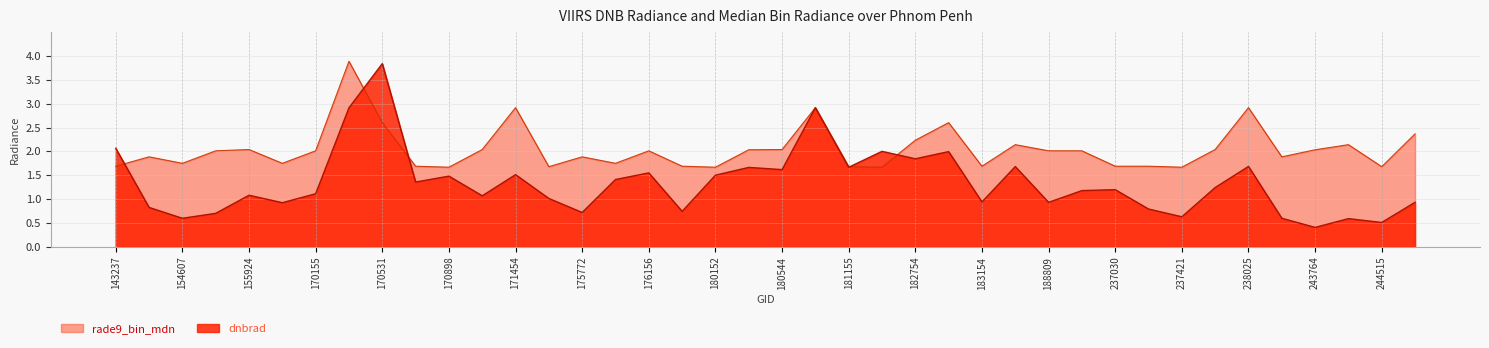

What value does the rade9_bin_mdn series have at 183154?

1.7